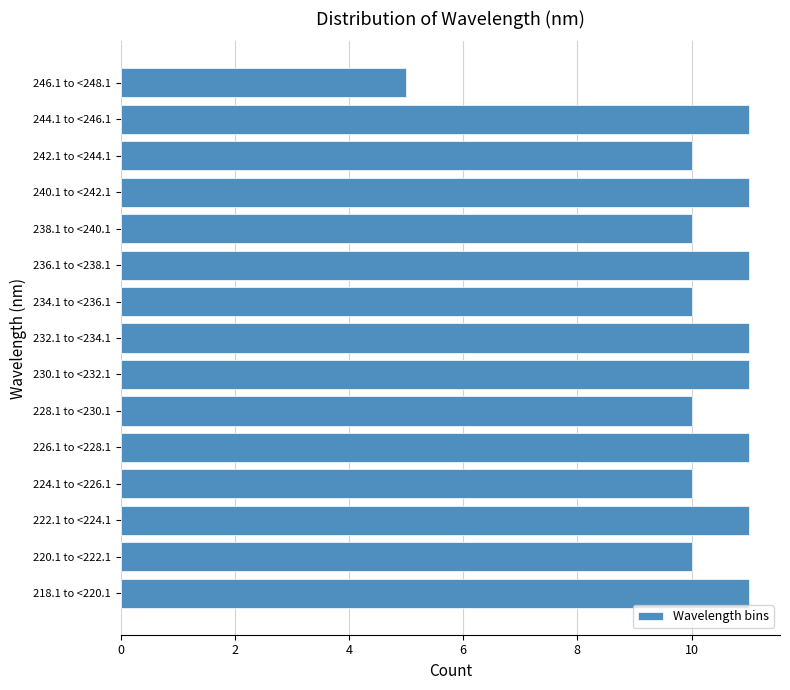

Reading top to bottom, extract all data points from this chart.

246.1 to <248.1=5	244.1 to <246.1=11	242.1 to <244.1=10	240.1 to <242.1=11	238.1 to <240.1=10	236.1 to <238.1=11	234.1 to <236.1=10	232.1 to <234.1=11	230.1 to <232.1=11	228.1 to <230.1=10	226.1 to <228.1=11	224.1 to <226.1=10	222.1 to <224.1=11	220.1 to <222.1=10	218.1 to <220.1=11